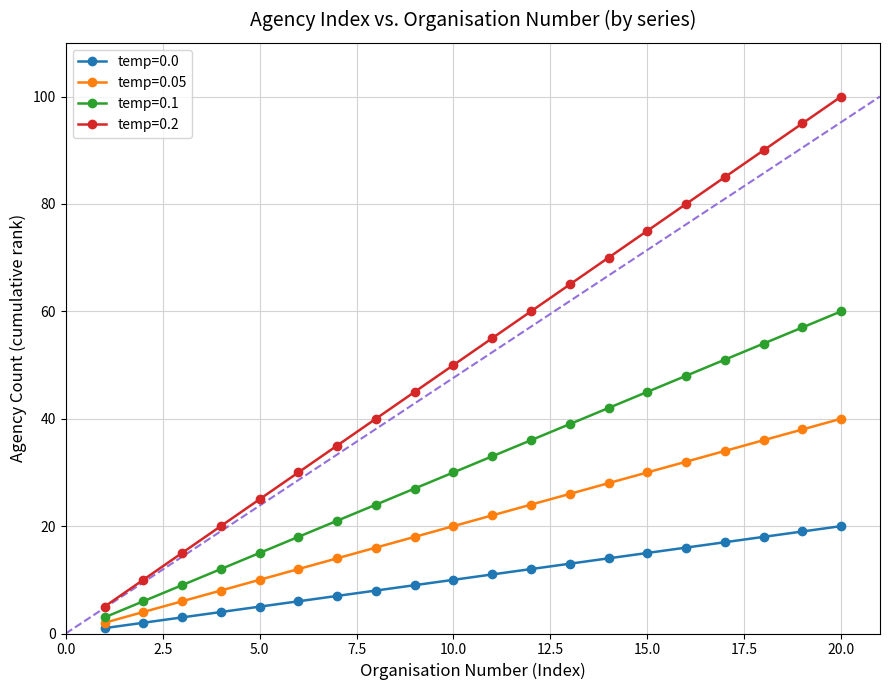

Count the number of categories in the chart.

20